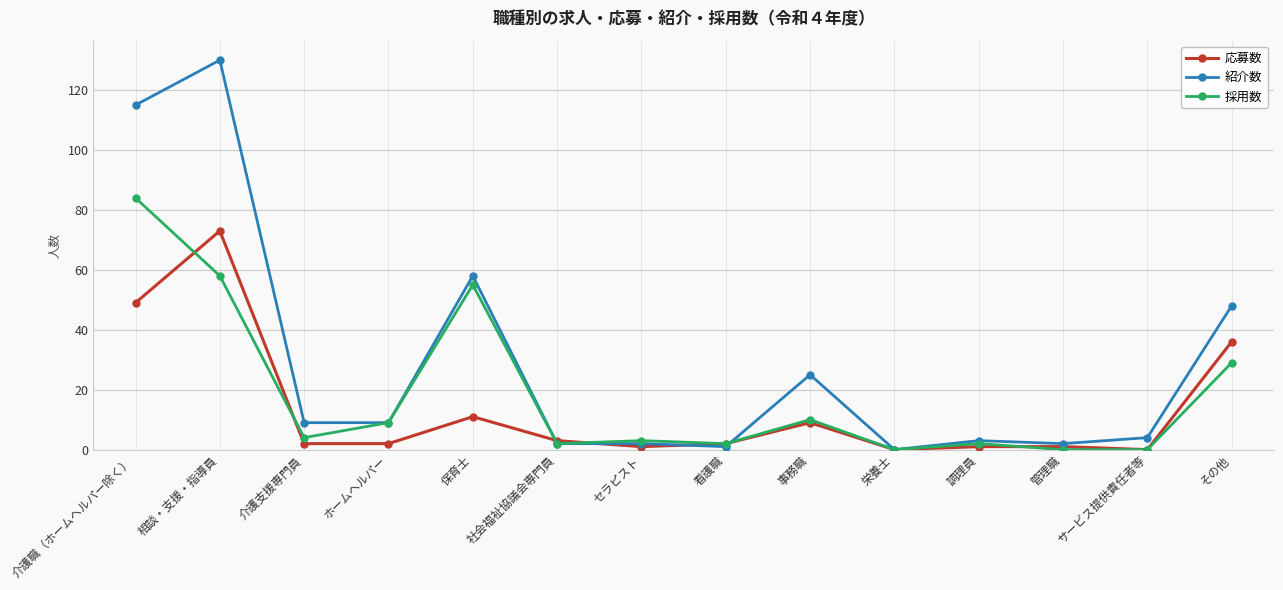

Rank the series by their average value, from highest to lowest.

紹介数, 採用数, 応募数